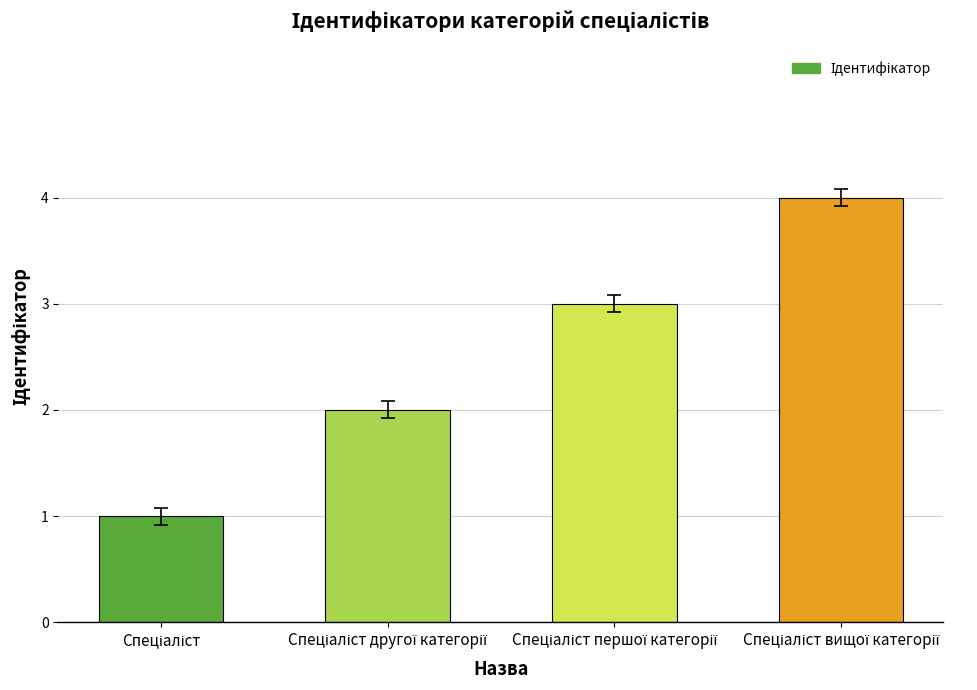

Reading right to left, extract all data points from this chart.

4	3	2	1